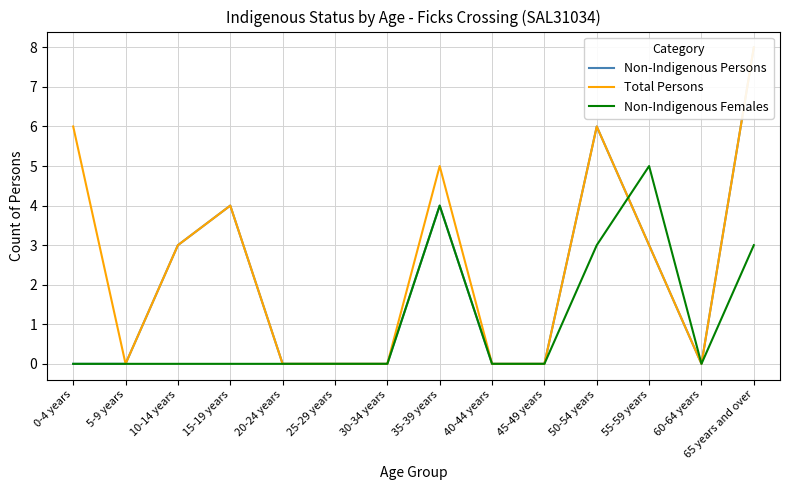

How many values in the Total Persons series are below 3?

7